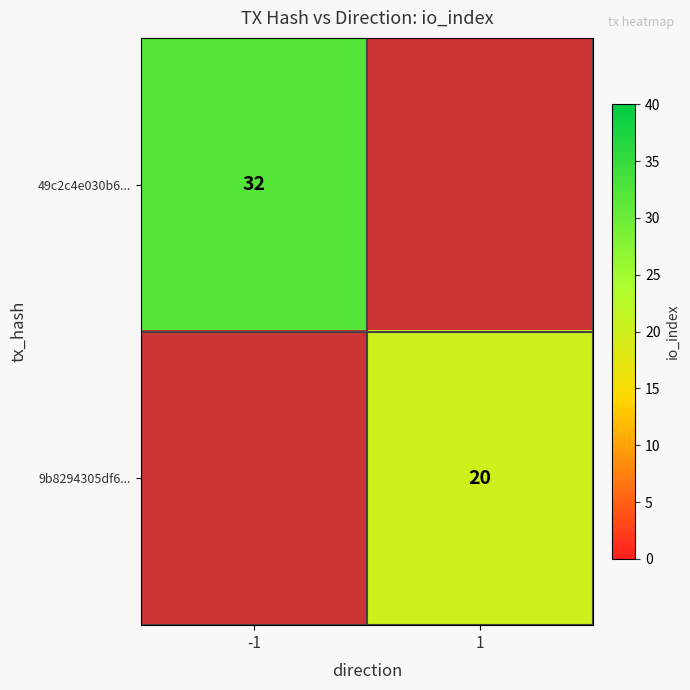

The 9b8294305df6... series shows 20 at 1. True or false?

True